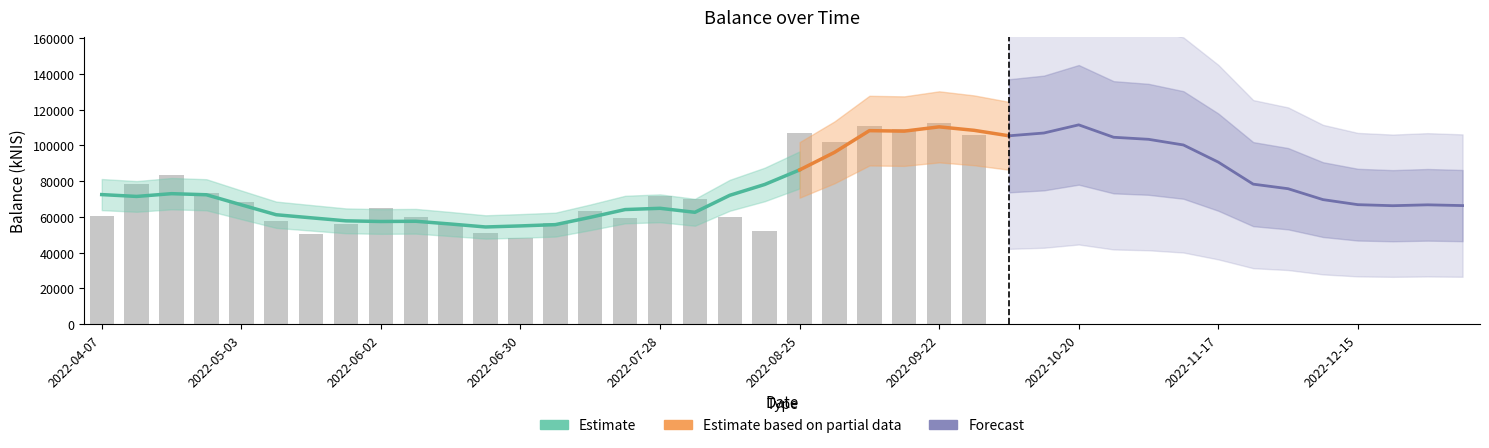

What is the greatest value displayed?

128561.5